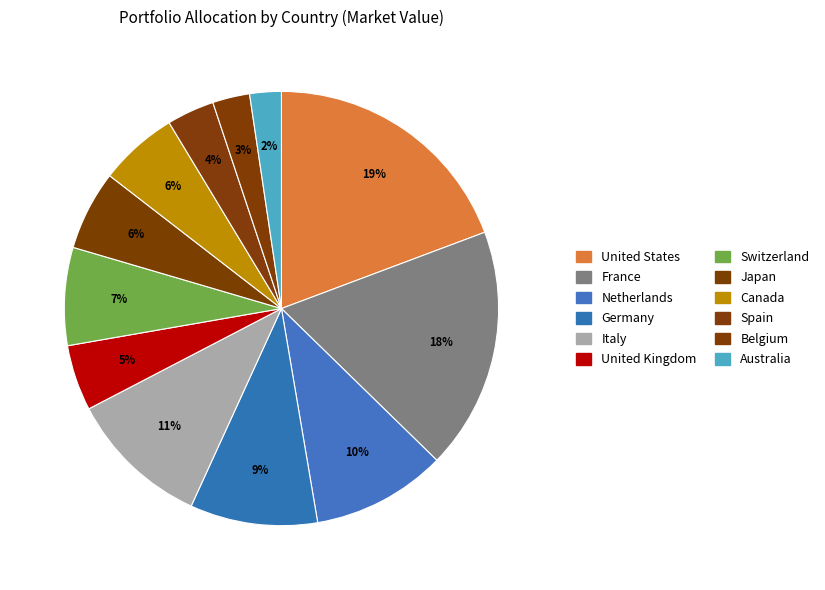

What percentage is the France slice, to the nearest percent?

18%